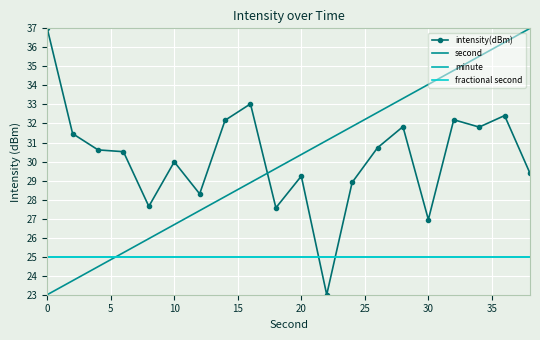

True or false: minute and intensity(dBm) intersect in this chart.

True